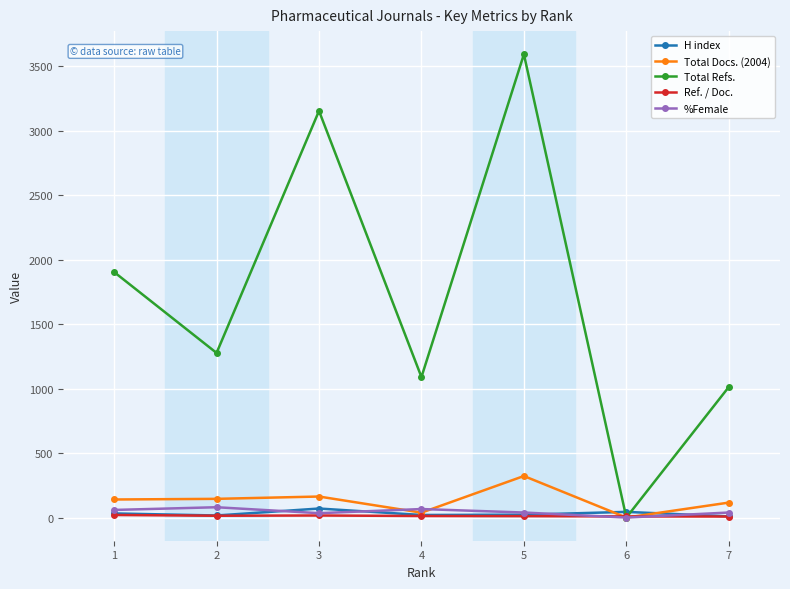

Which series has the largest range (max minus min)?

Total Refs.